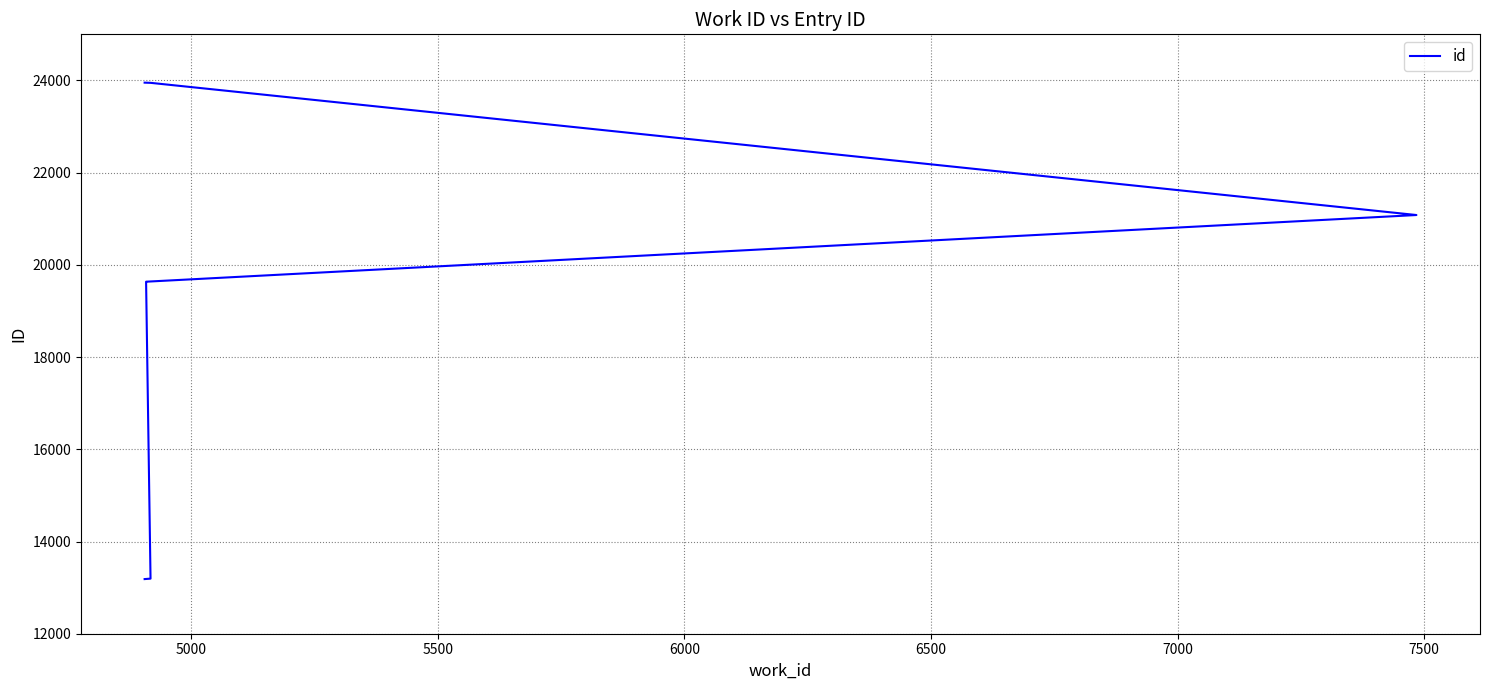

What is the maximum value shown in the chart?

23952